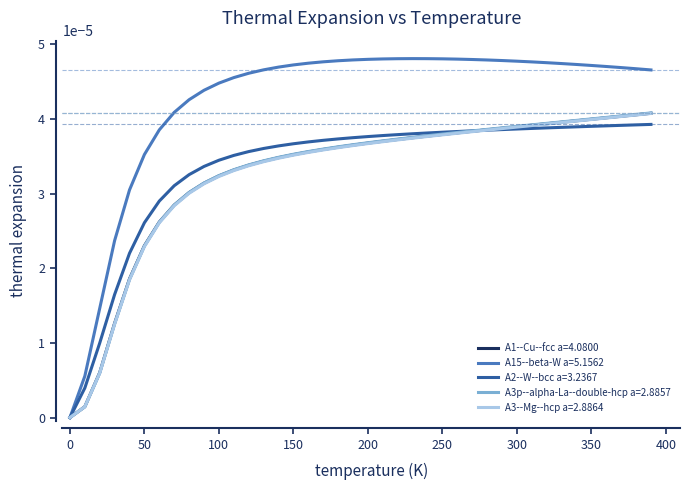

Which series has the largest range (max minus min)?

A15--beta-W a=5.1562